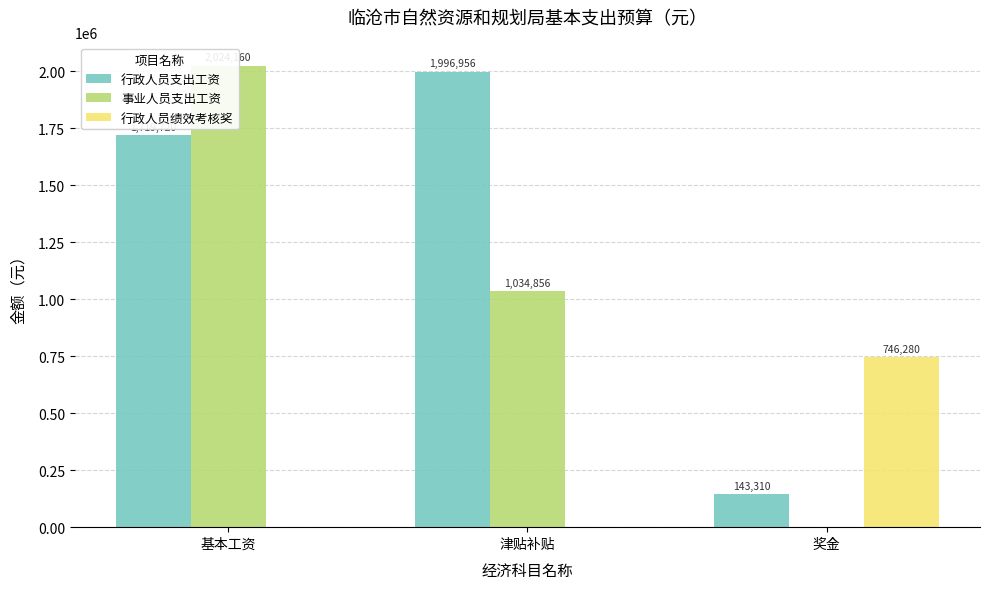

At which category does the chart reach its peak across all series?

基本工资